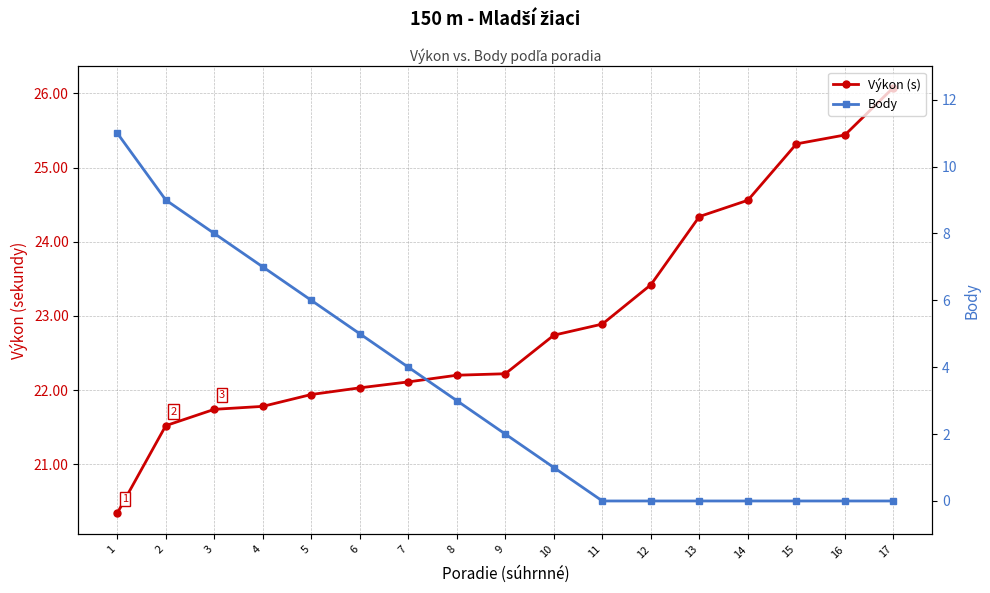

Reading left to right, transcribe all the data shown in this chart.

Výkon (s): 1=20.3	2=21.5	3=21.7	4=21.8	5=21.9	6=22.0	7=22.1	8=22.2	9=22.2	10=22.7	11=22.9	12=23.4	13=24.3	14=24.6	15=25.3	16=25.4	17=26.1
Body: 1=11.0	2=9.0	3=8.0	4=7.0	5=6.0	6=5.0	7=4.0	8=3.0	9=2.0	10=1.0	11=0.0	12=0.0	13=0.0	14=0.0	15=0.0	16=0.0	17=0.0